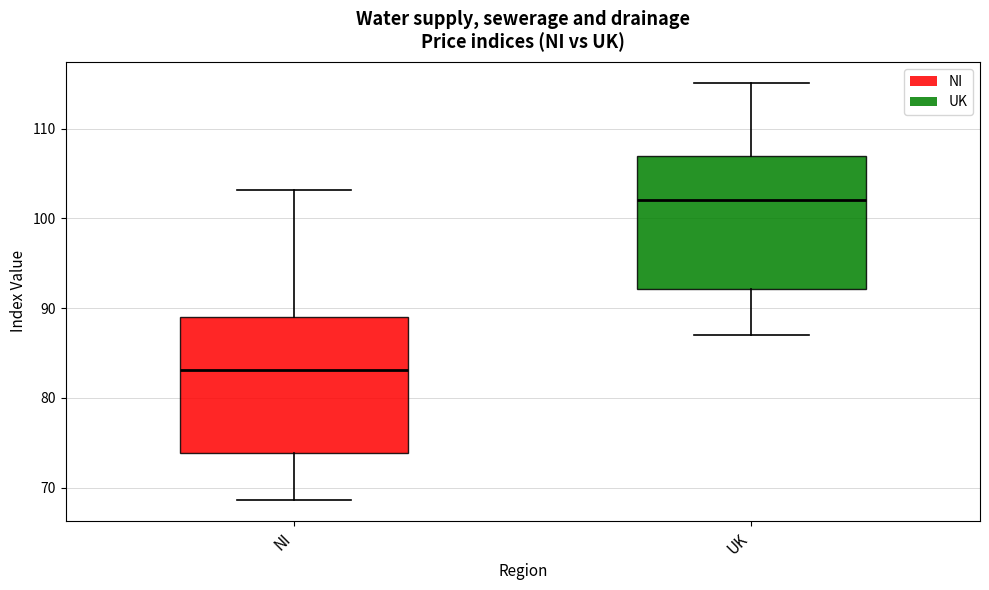

Reading left to right, transcribe this box plot: for each box, give where its median line is, the range the box spans, and where its two whiskers end, as read against the y-axis. The values are not printed on the chart, so give them approximately, as read against the axis.

NI: median 83, box 74 to 89, whiskers 69 to 103
UK: median 102, box 92 to 107, whiskers 87 to 115